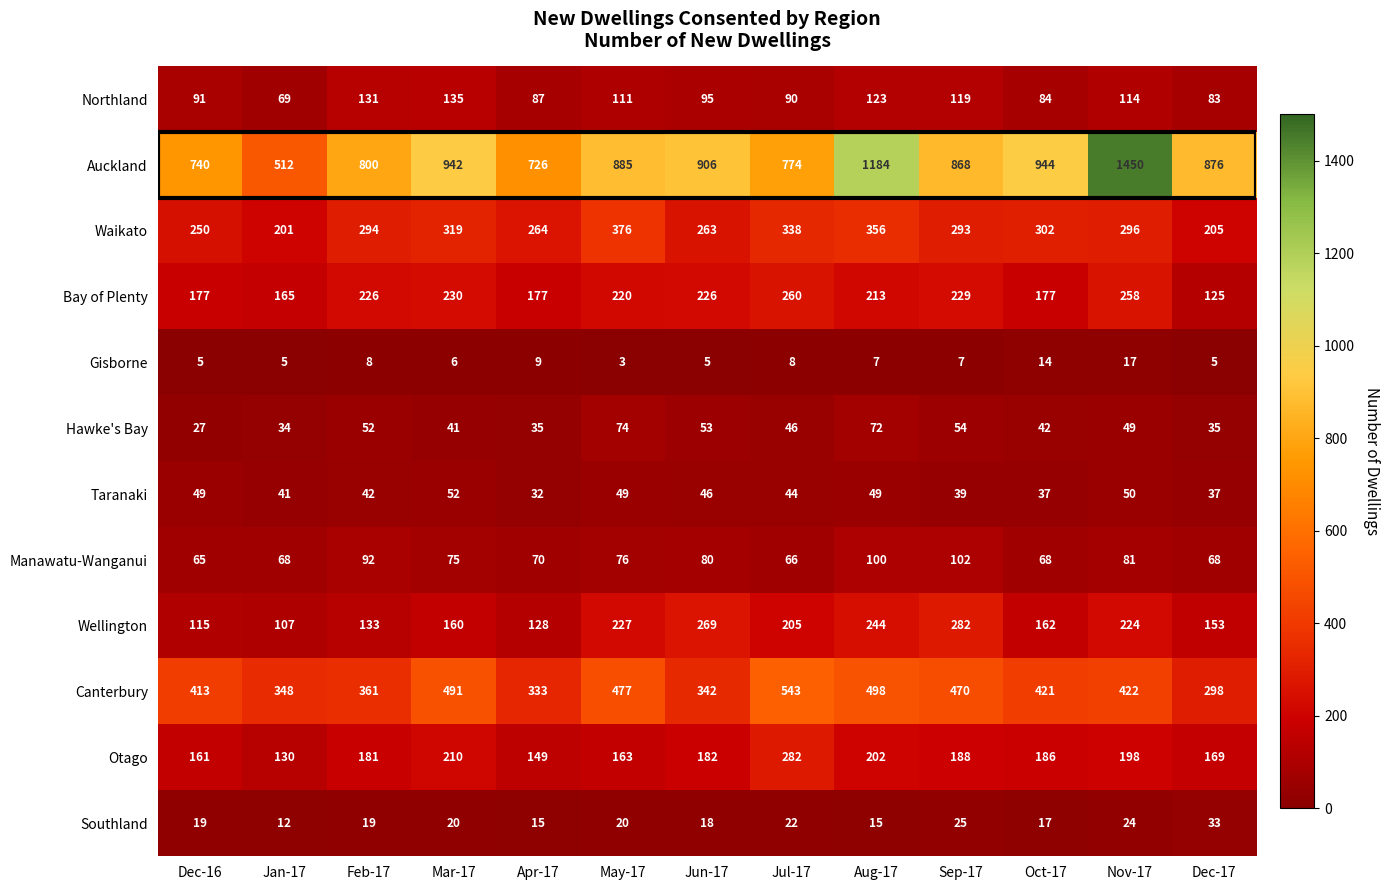

What is the difference between the highest and lowest values at Oct-17?

930